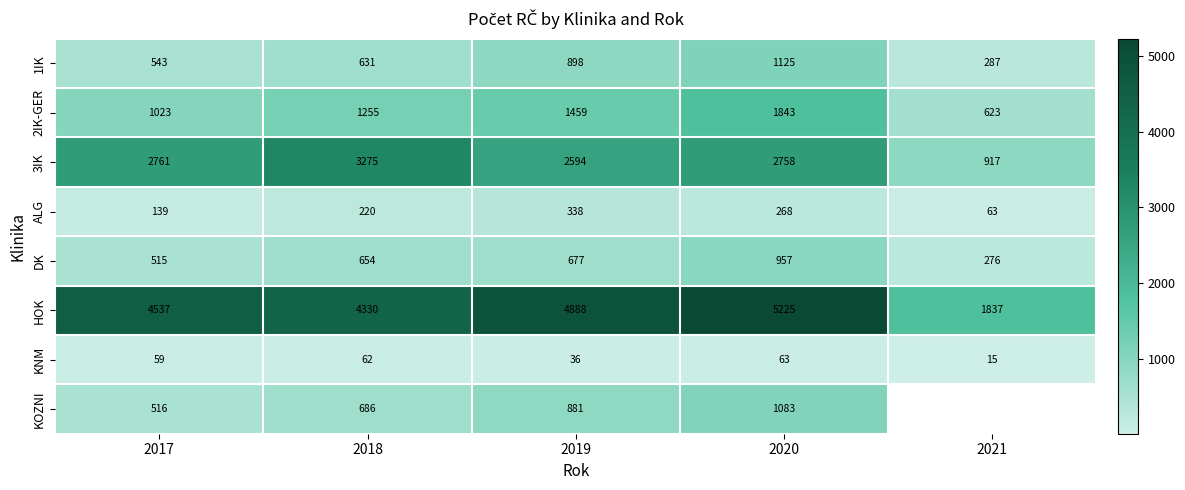

Count the 2IK-GER values in the range 1023 to 1459.

3